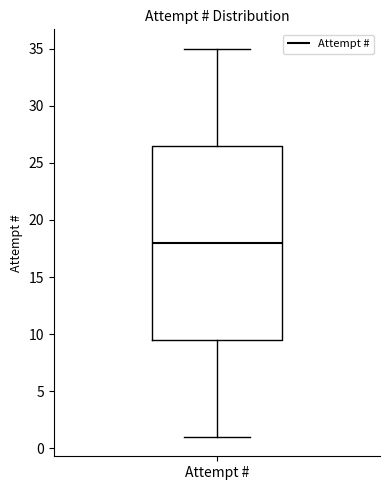

Where does the lower whisker of the box for Attempt # end on the y-axis? The values are not printed on the chart, so give them approximately, as read against the axis.

1.0